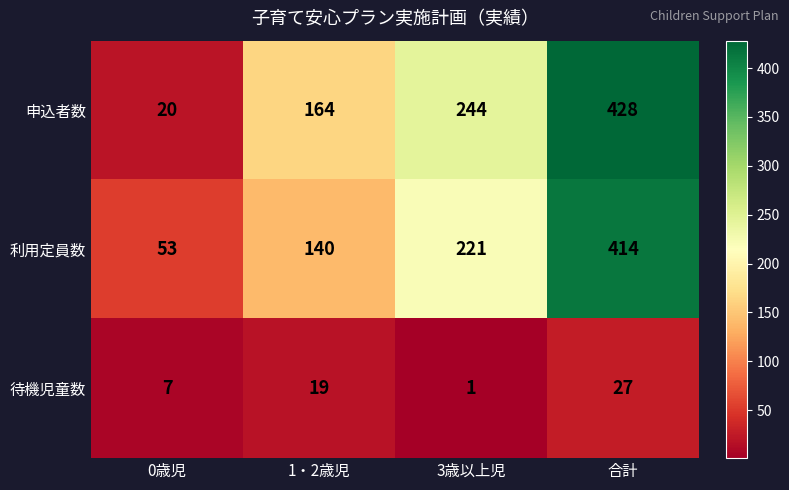

Which series has the largest range (max minus min)?

申込者数